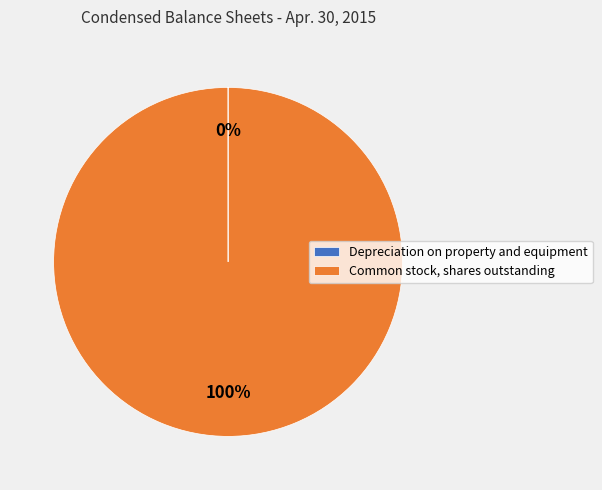

To the nearest percent, what portion does Common stock, shares outstanding represent?

100%